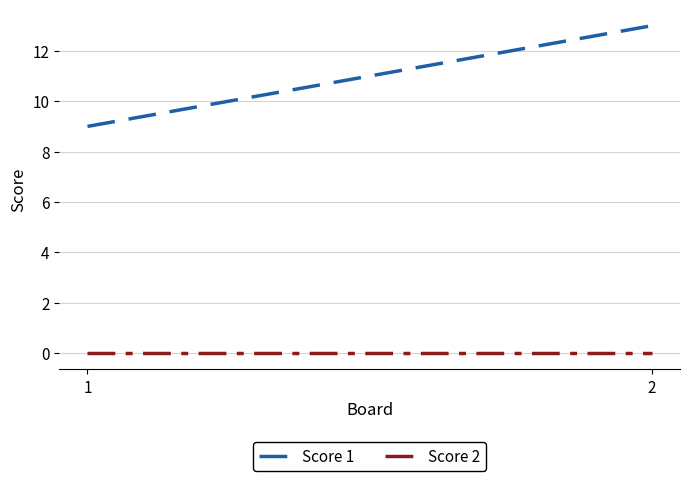

The value of Score 2 at 2 is 0. True or false?

True